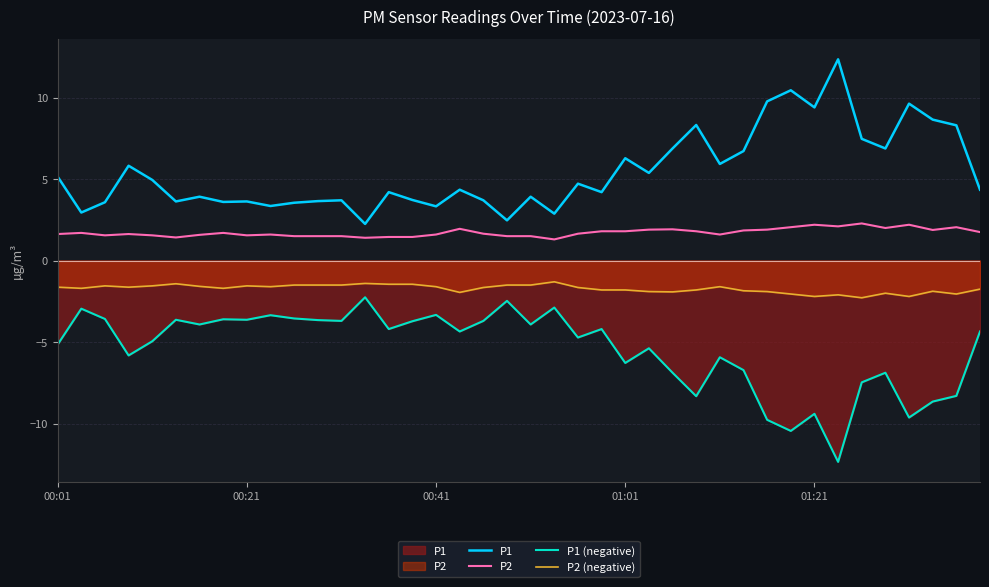

Does the chart have visible grid lines?

Yes